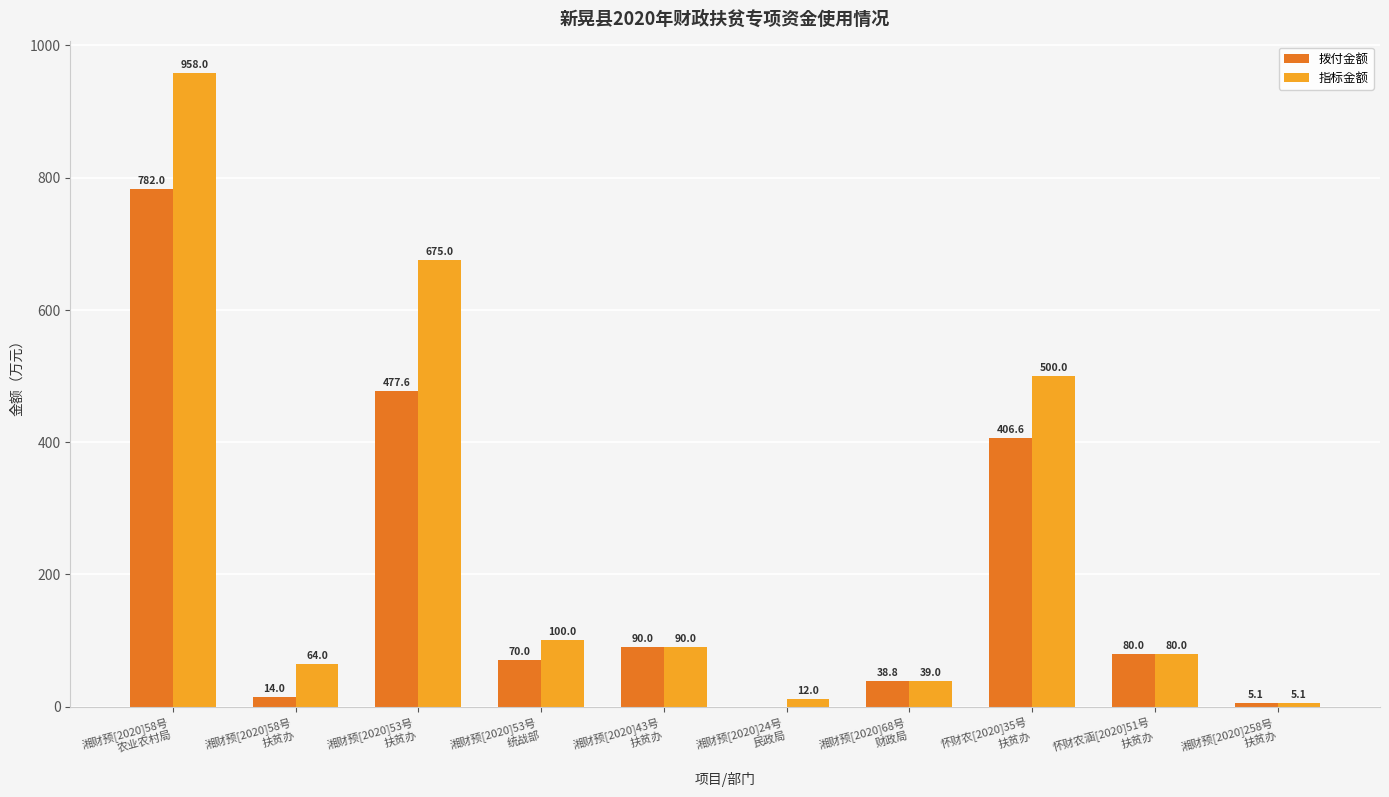

The value of 拨付金额 at 湘财预[2020]24号
民政局 is -537.1. True or false?

False